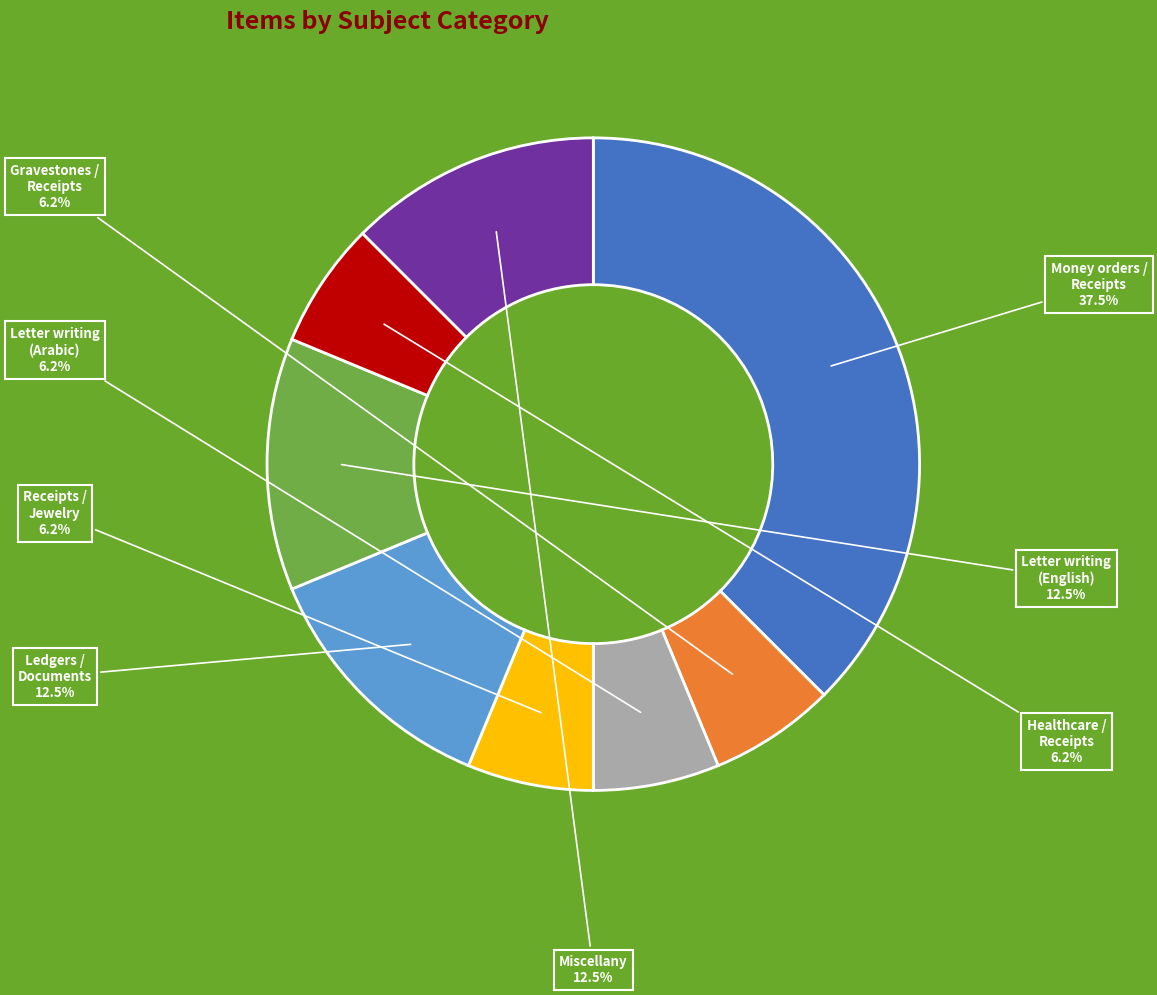

Is there any slice that represents more than half of the pie?

No